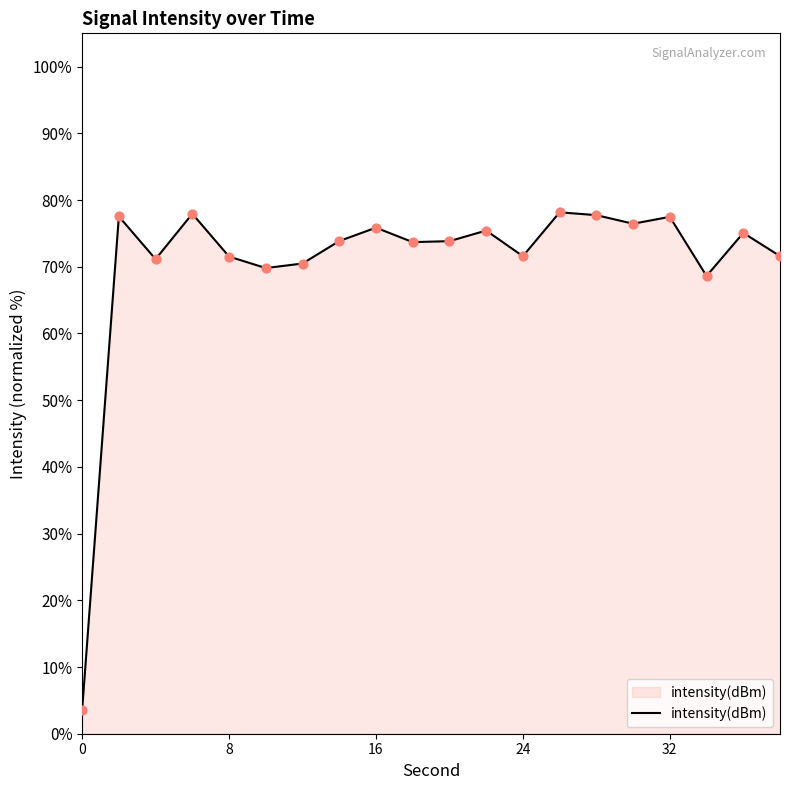

What is the maximum value shown in the chart?

78.2